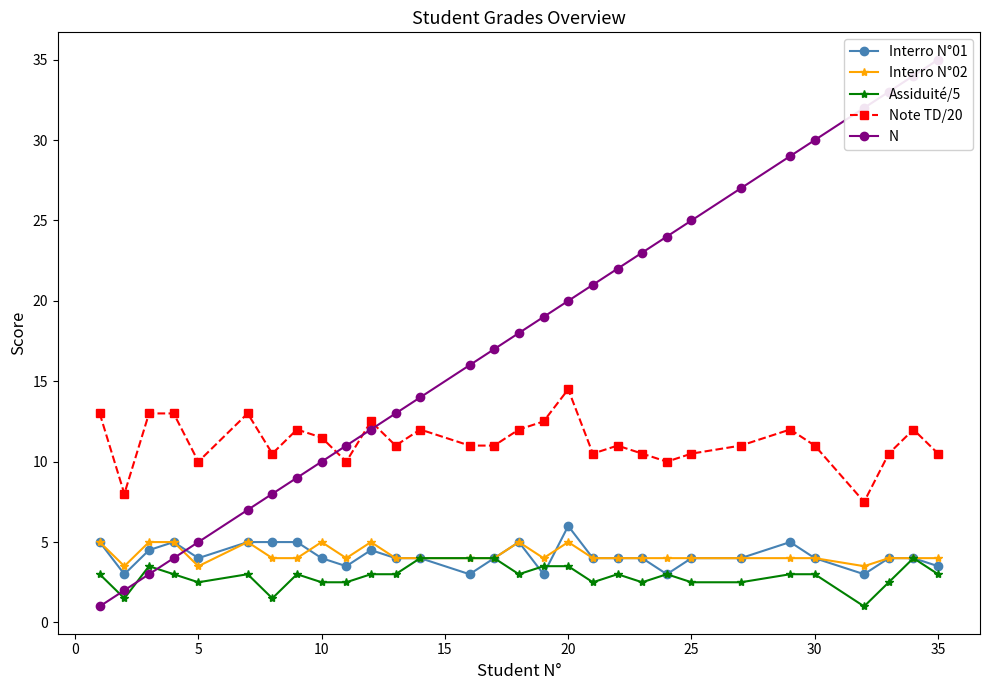

What is the highest value of the Interro N°02 series?

5.0